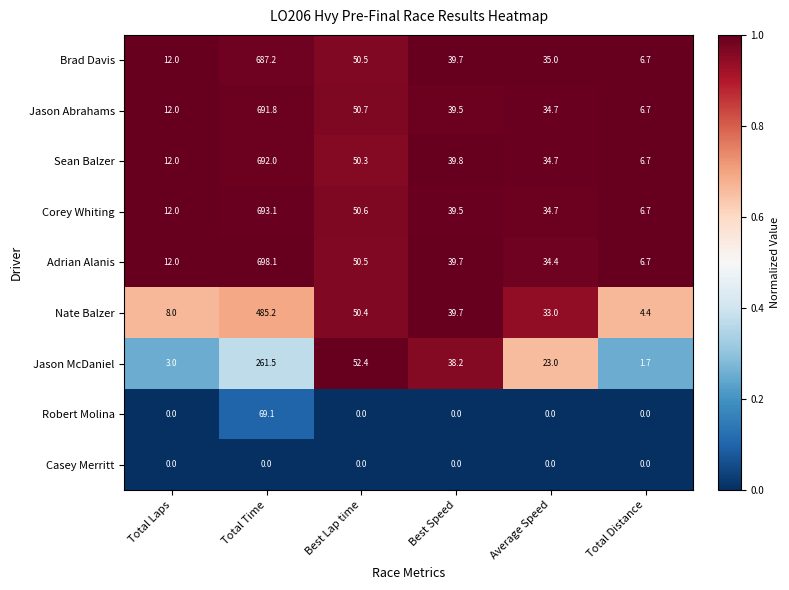

What is the spread (max minus min) of values at Total Distance?

6.7